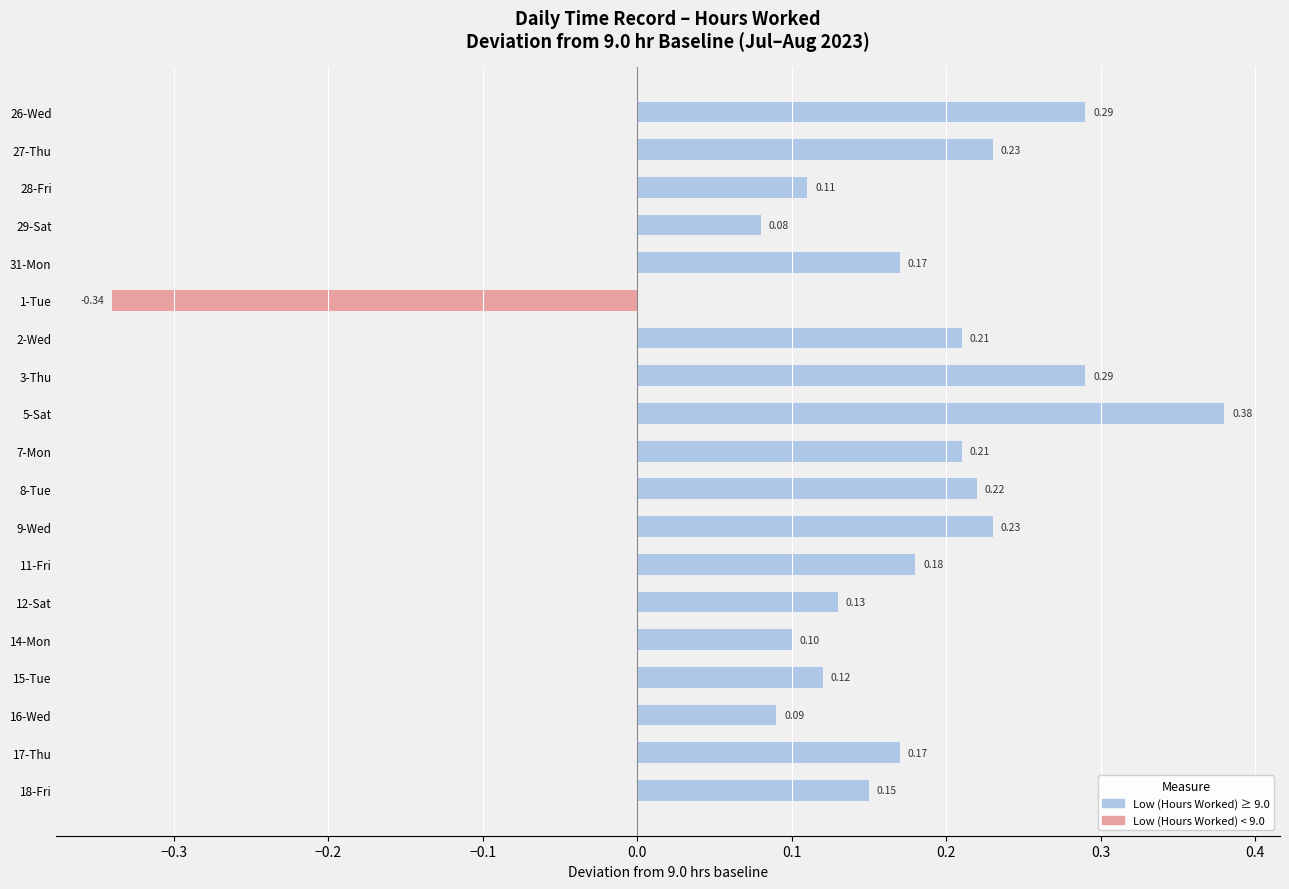

What is the difference between the maximum and minimum values?

0.7